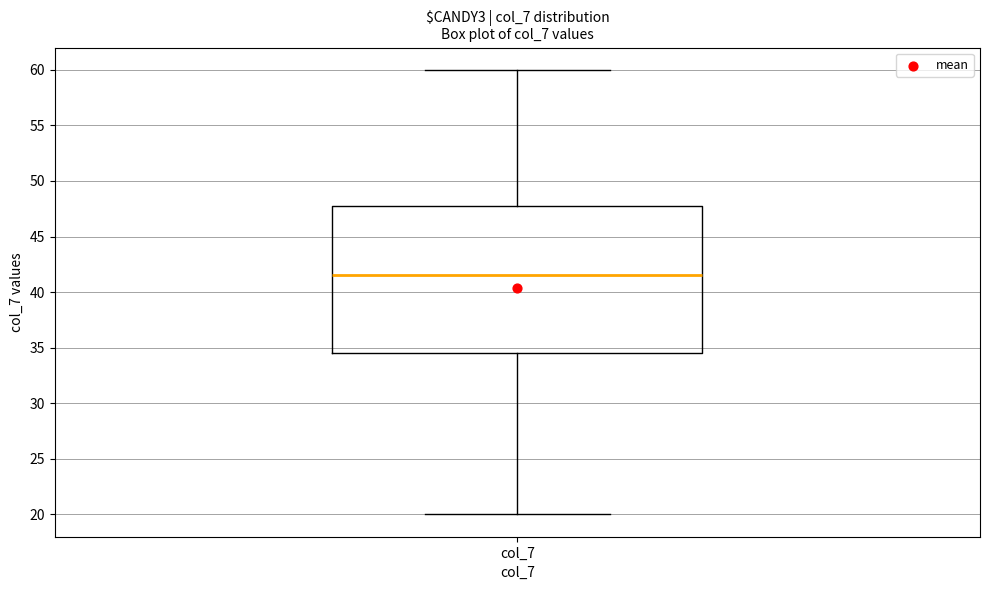

Where does the upper whisker of the box for col_7 end on the y-axis? The values are not printed on the chart, so give them approximately, as read against the axis.

60.0